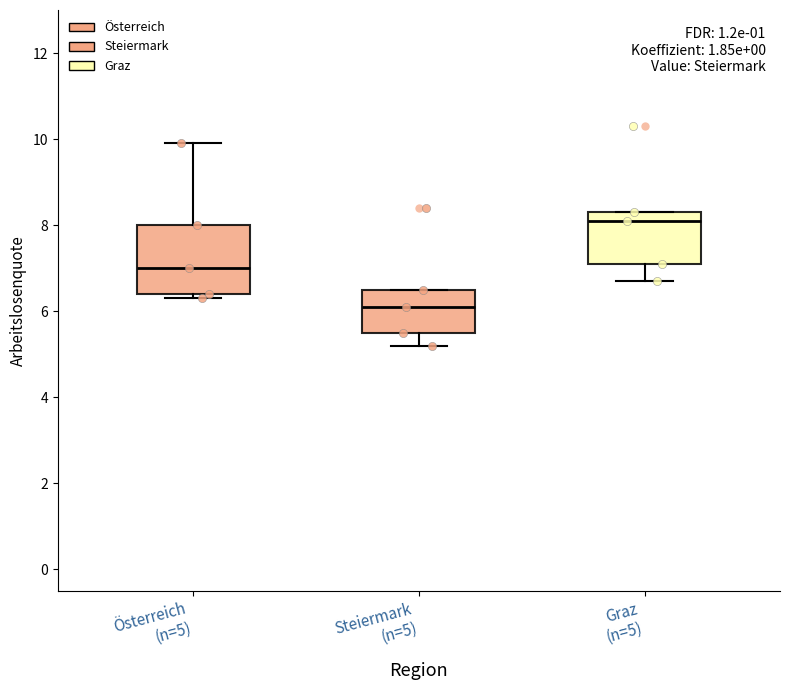

Which box is the tallest, from its lower edge to its upper edge?

Österreich (n=5)